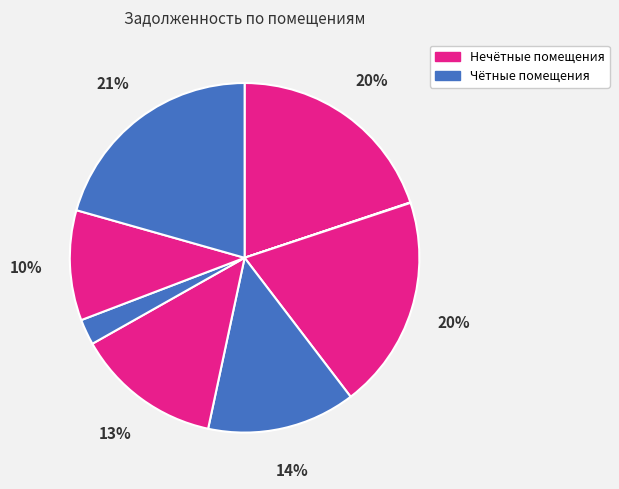

Is there a majority slice in this chart?

No